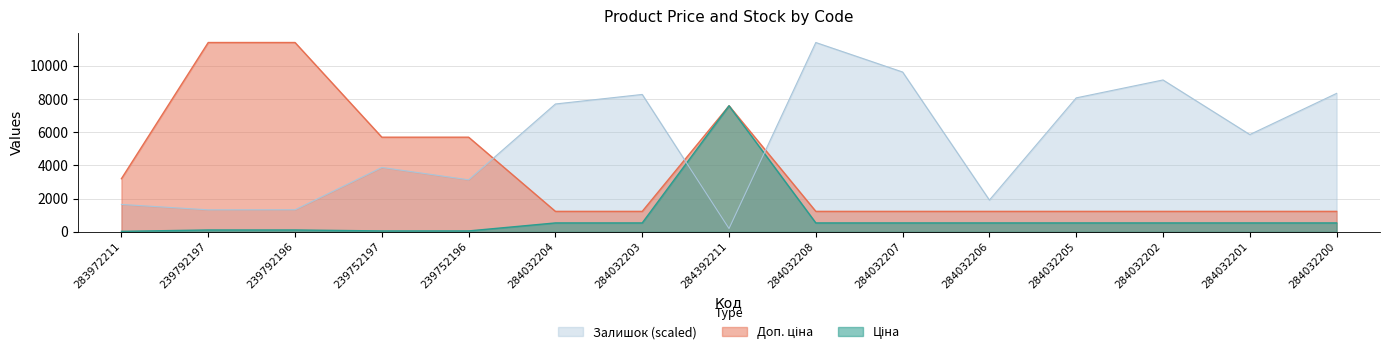

What is the total value across all series at 284032203?

10055.0